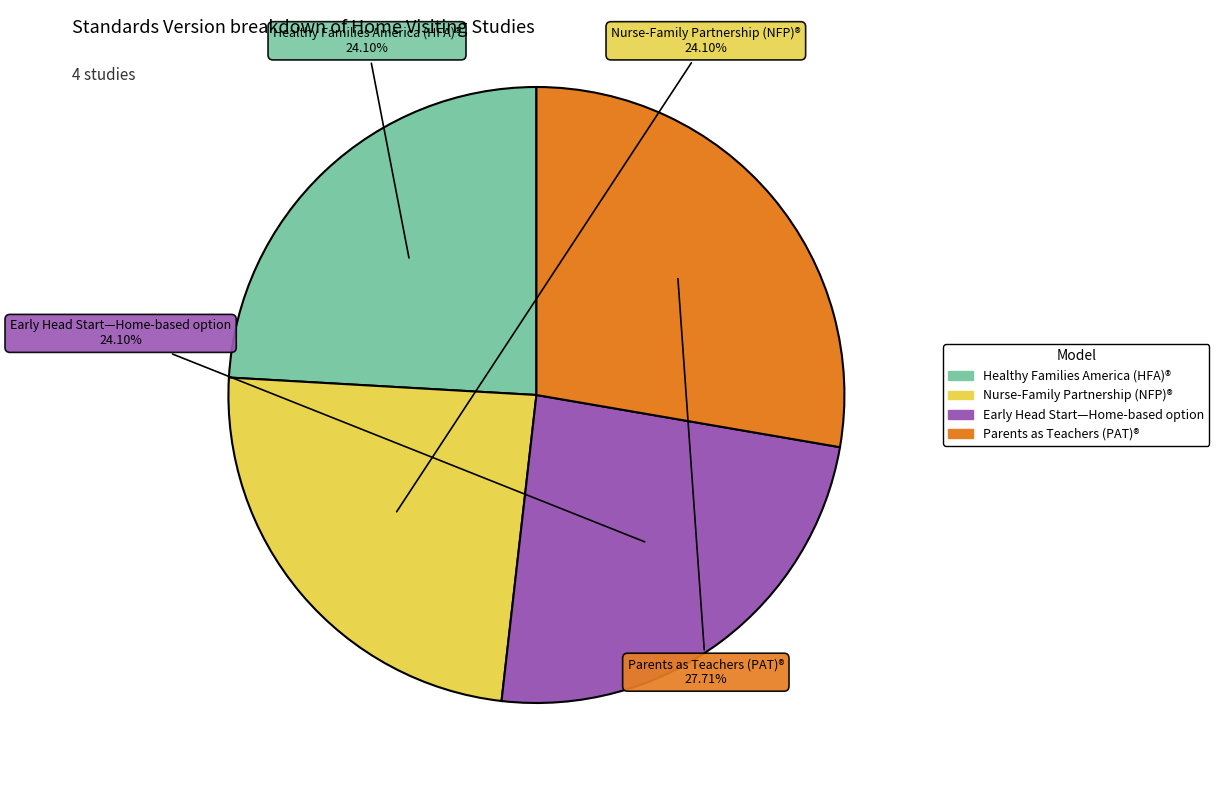

What percentage is the Parents as Teachers (PAT)® slice, to the nearest percent?

28%